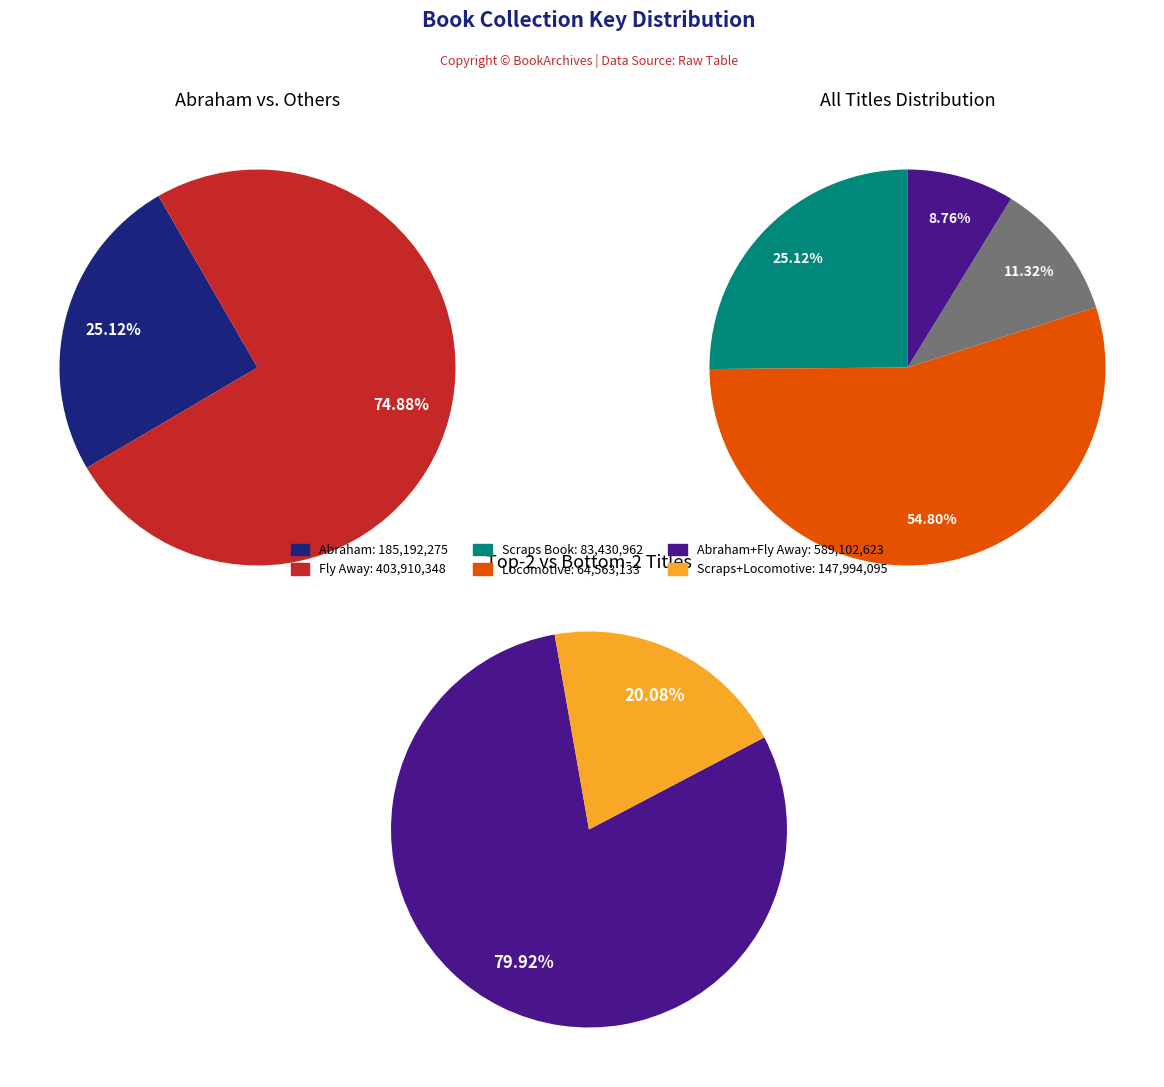

Is it true that Abraham (9781442493193) is 17% of the pie?

False